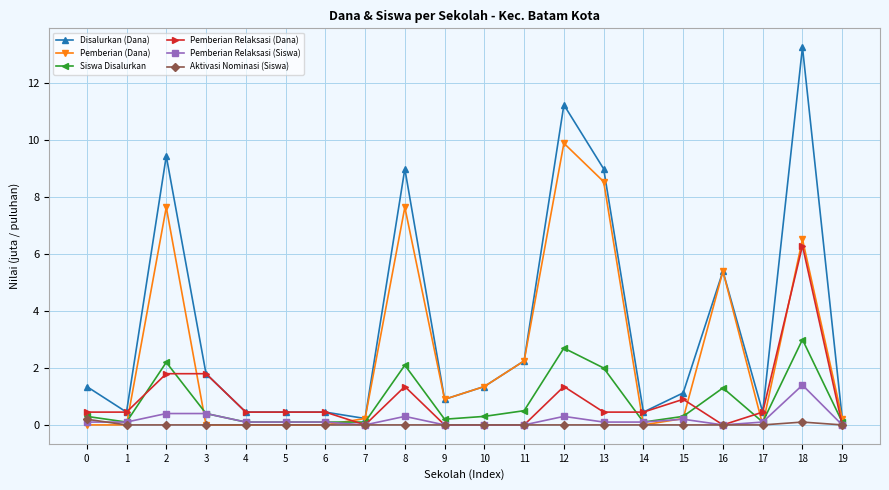

What is the total value across all series at 7?

0.6